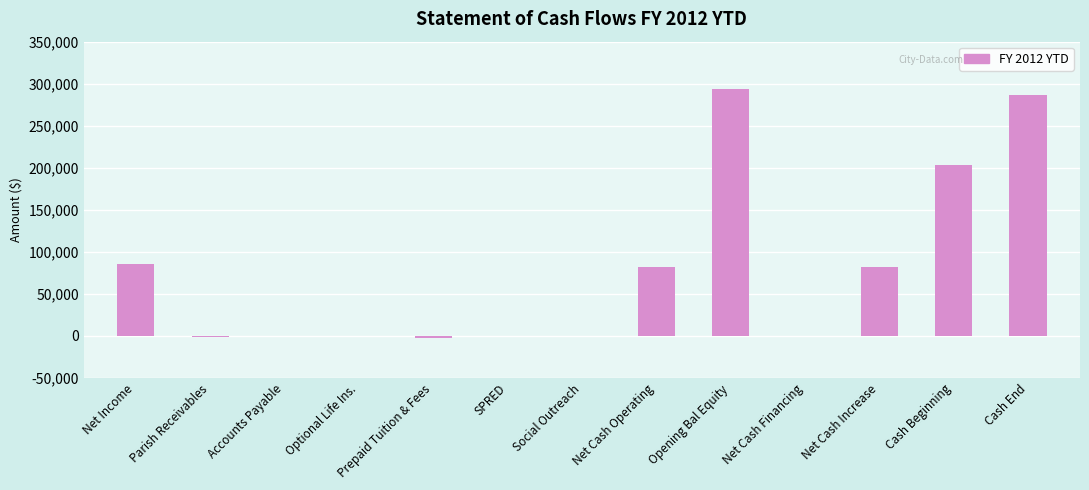

What value does the data have at Cash Beginning?

203603.6